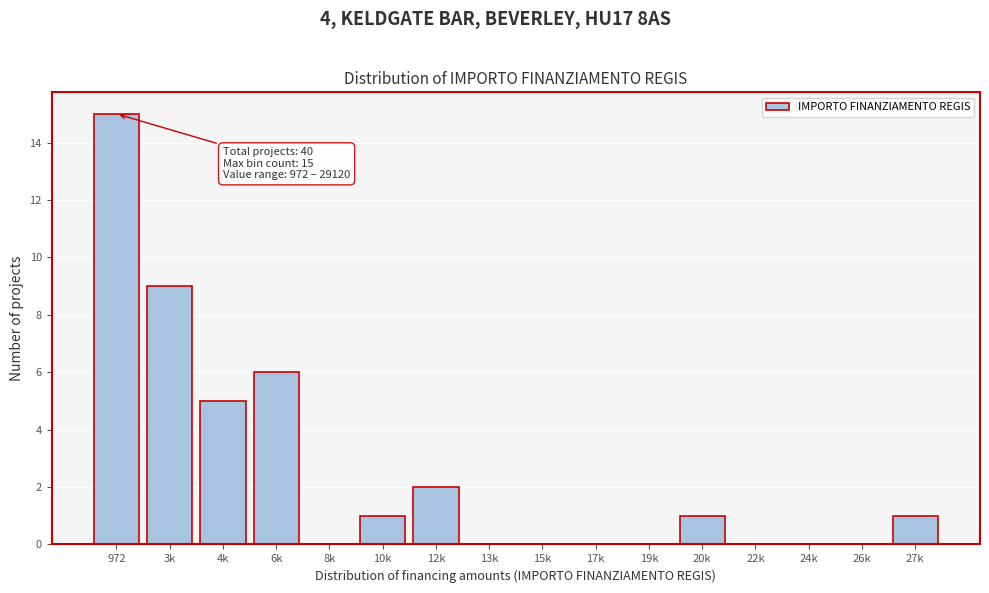

Reading right to left, what are all the values shown in this chart?

27k=1	26k=0	24k=0	22k=0	20k=1	19k=0	17k=0	15k=0	13k=0	12k=2	10k=1	8k=0	6k=6	4k=5	3k=9	972=15